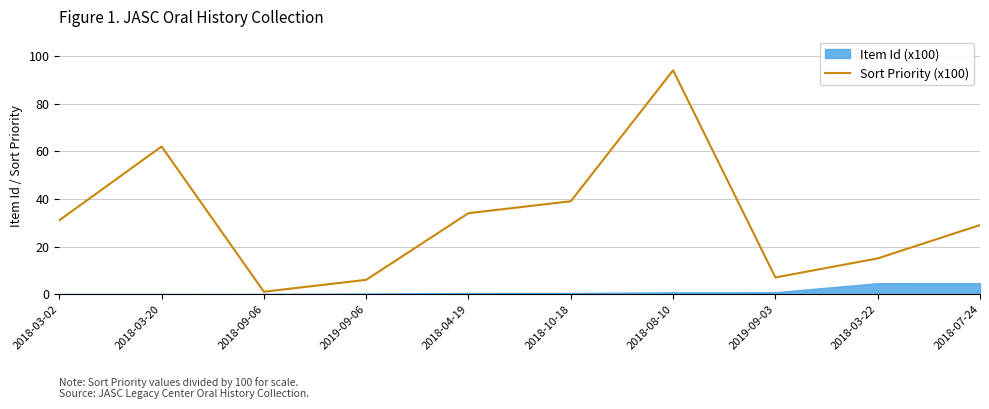

What is the approximate value at 2018-08-10?

94